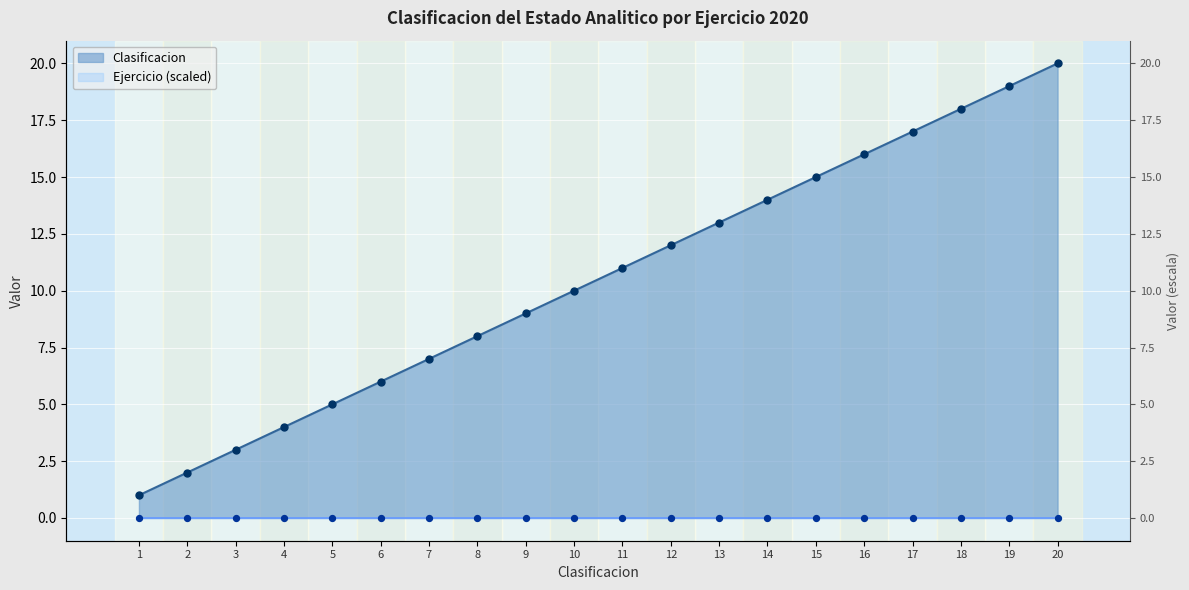

Between 3 and 7, which is larger?

7